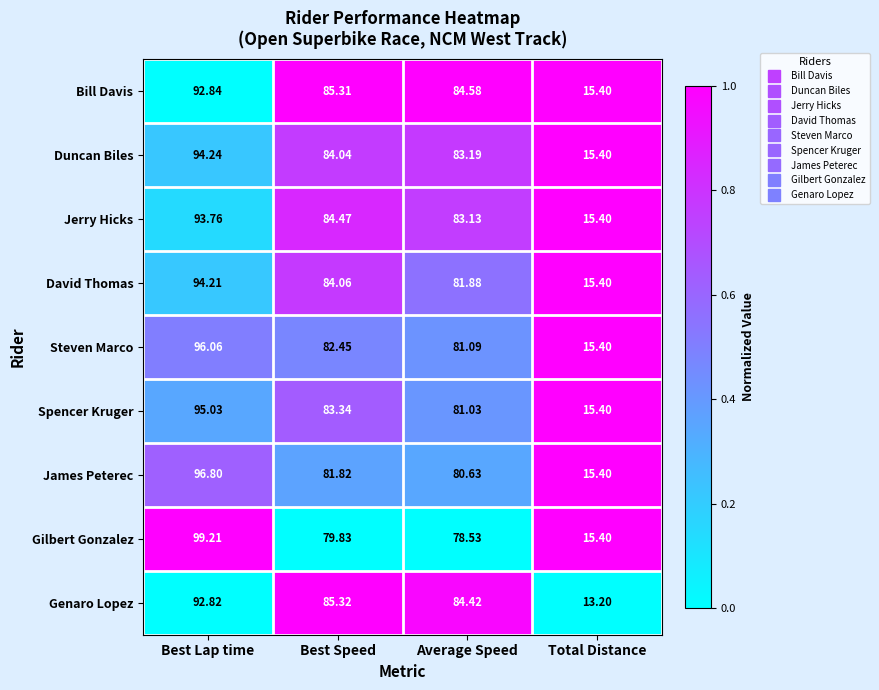

At Best Lap time, list the series in order from largest to smallest.

Gilbert Gonzalez, James Peterec, Steven Marco, Spencer Kruger, Duncan Biles, David Thomas, Jerry Hicks, Bill Davis, Genaro Lopez